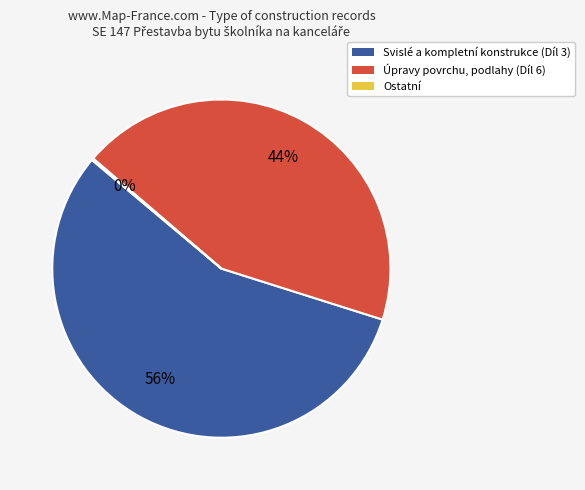

To the nearest percent, what is the average slice percentage?

33%